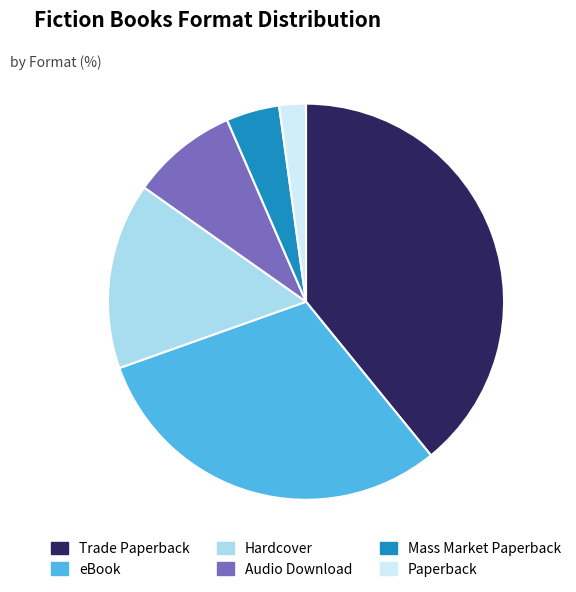

Is the sum of Hardcover and Trade Paperback greater than half?

Yes